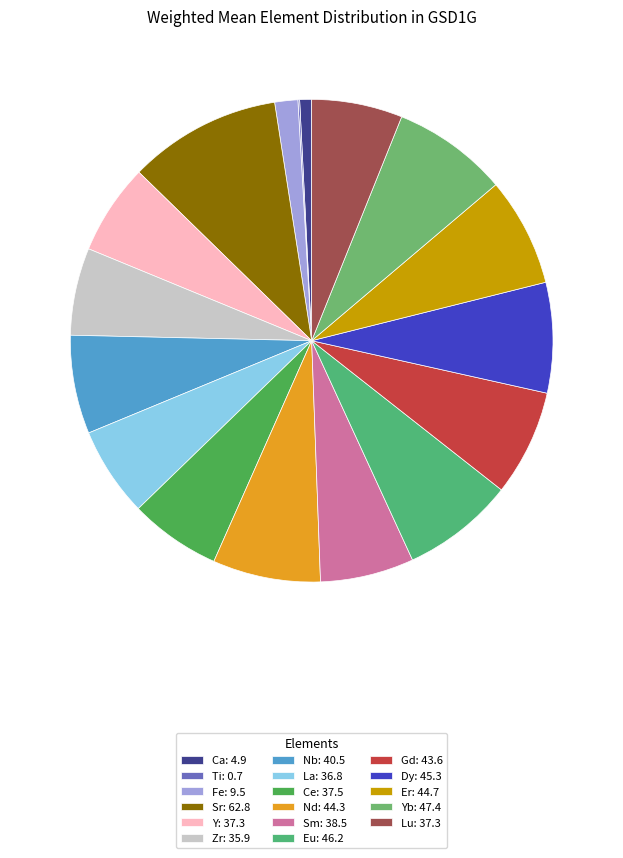

What is the largest slice in the pie chart?

Sr